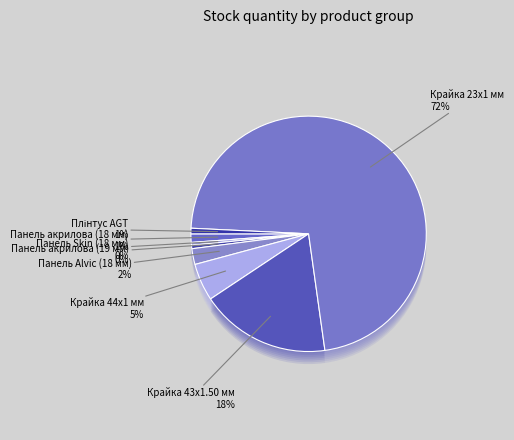

Is there any slice that represents more than half of the pie?

Yes